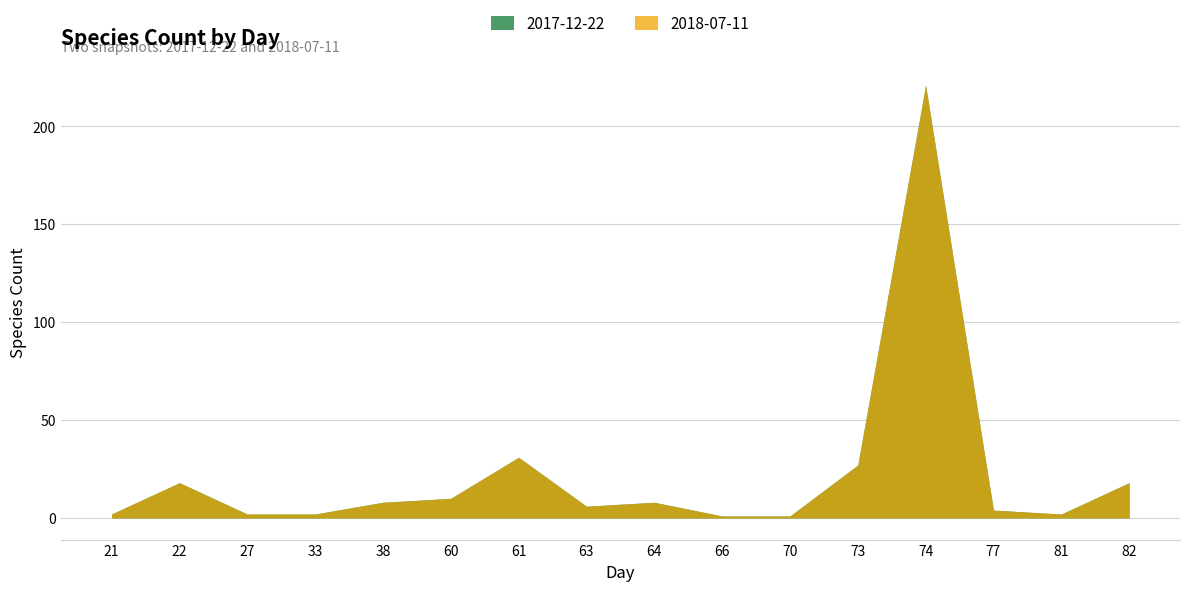

True or false: 2017-12-22 and 2018-07-11 intersect in this chart.

False